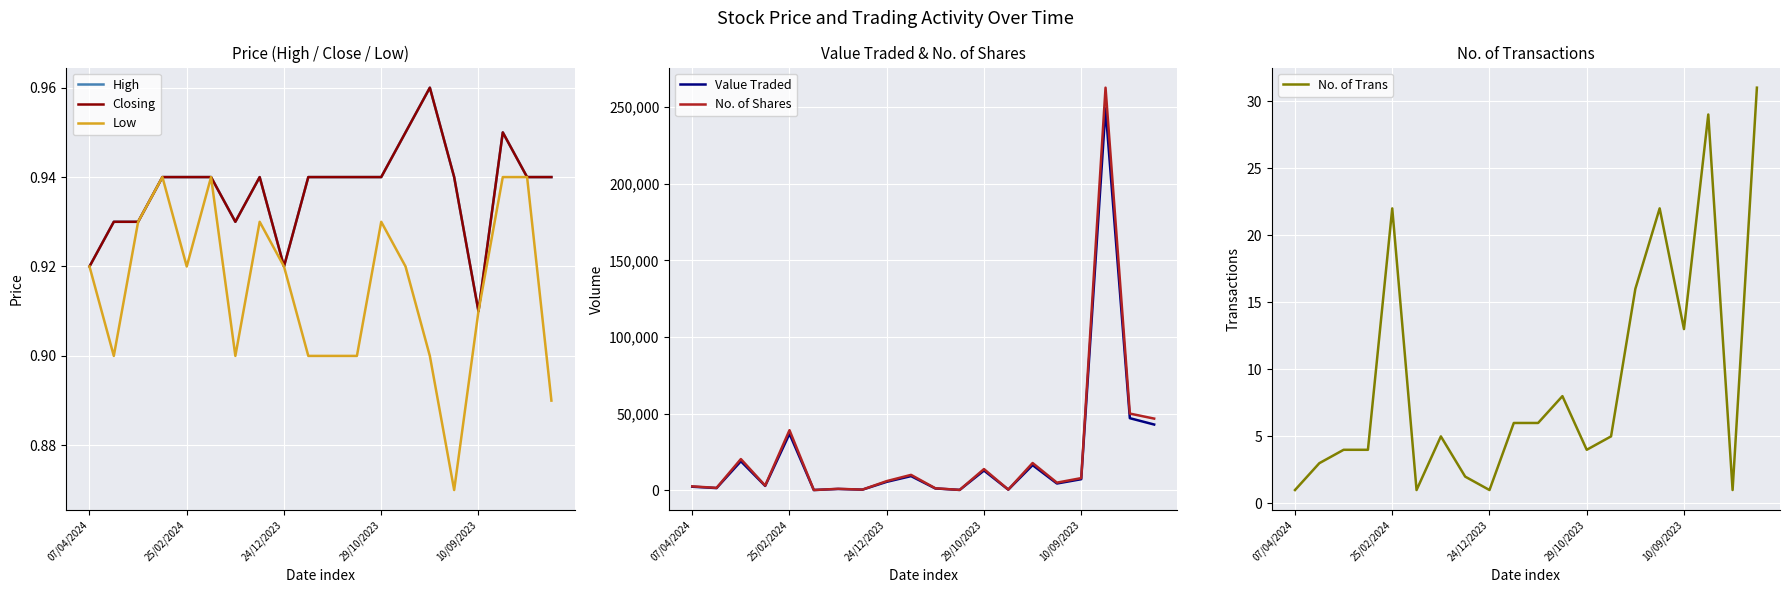

What is the highest value of the No. of Trans series?

31